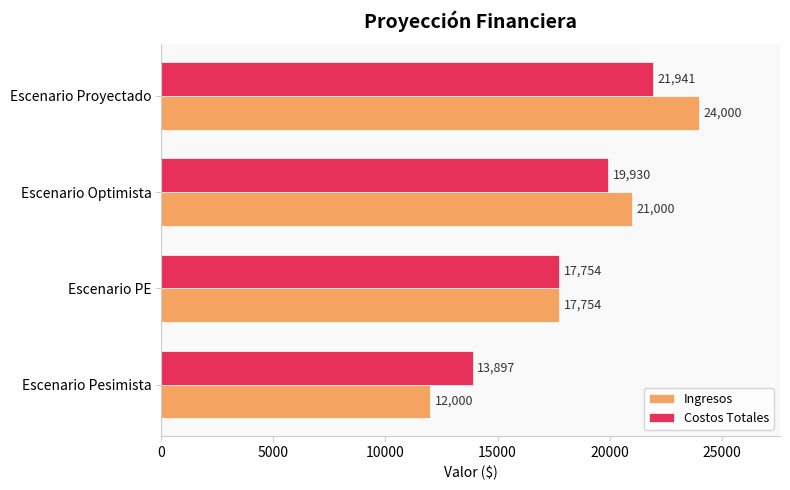

Where is Costos Totales nearest to the value 17919?

Escenario PE